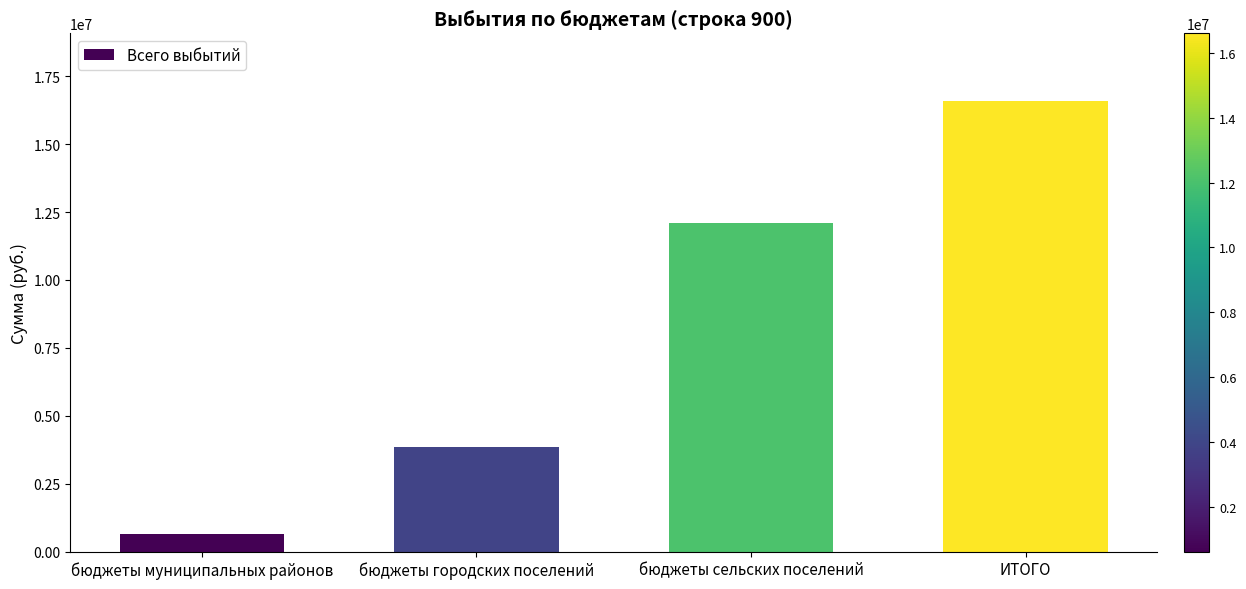

Are the bars grouped side by side (vs. stacked)?

No